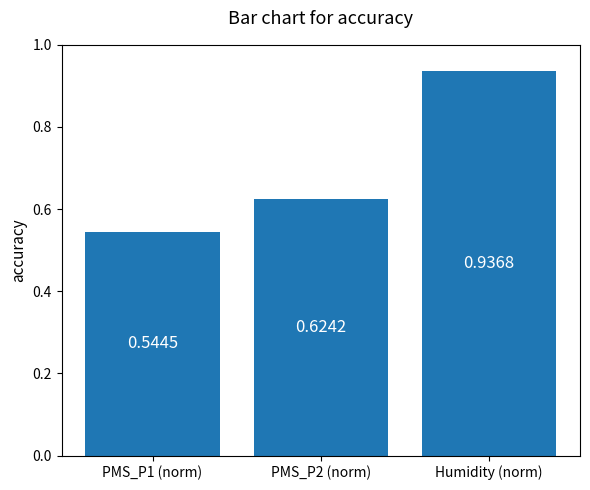

The value at Humidity (norm) is 1.3. True or false?

False